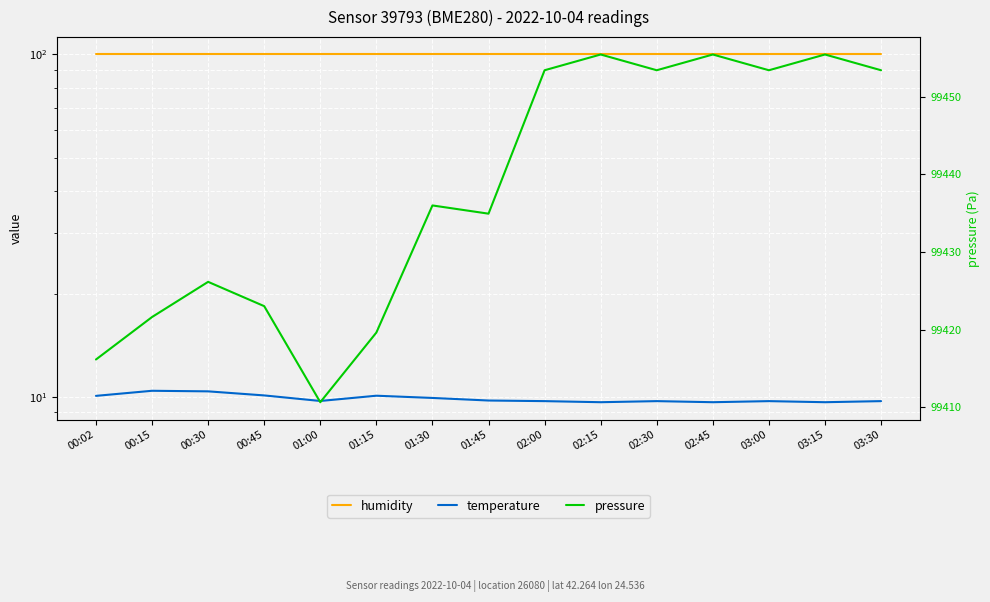

At how many categories does at least one series exceed 28210?

15